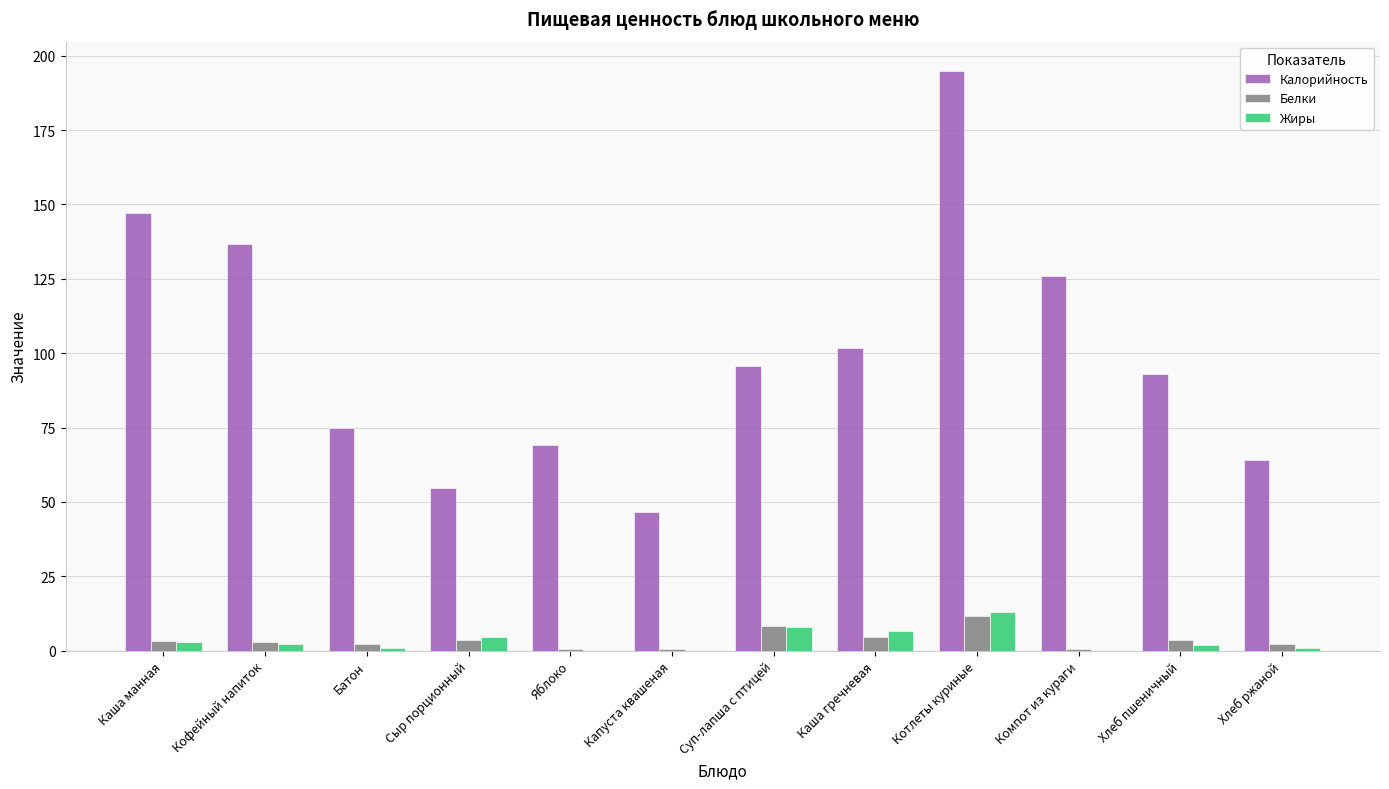

What is the difference between the Калорийность values at Хлеб ржаной and Яблоко?

5.0